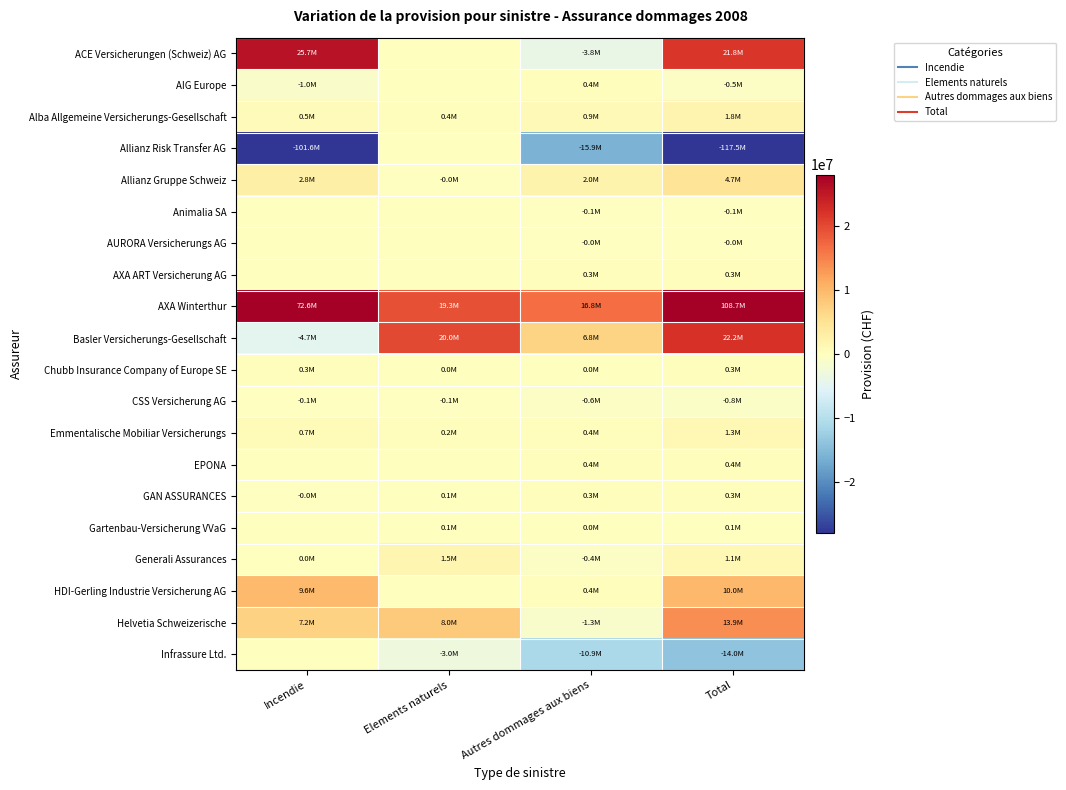

Which series has the largest range (max minus min)?

Allianz Risk Transfer AG